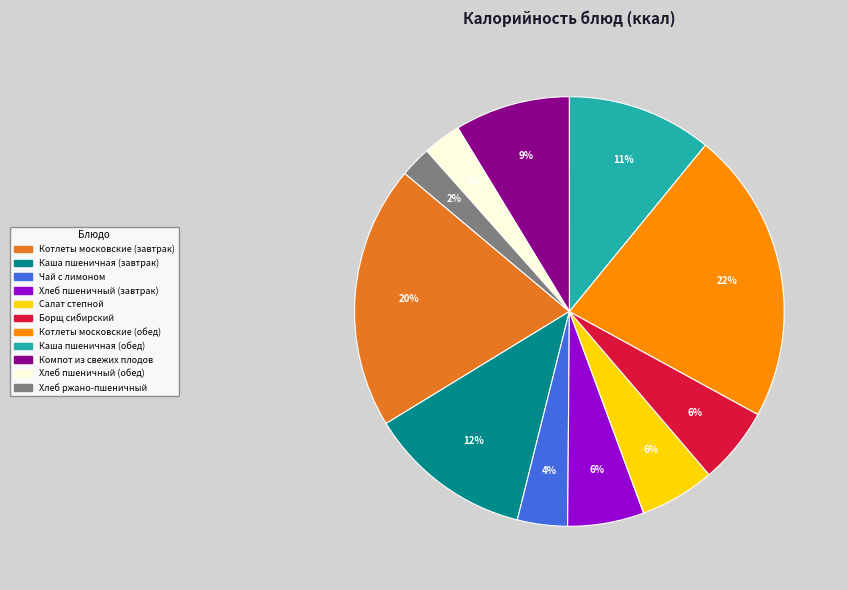

How many slices are in this pie chart?

11